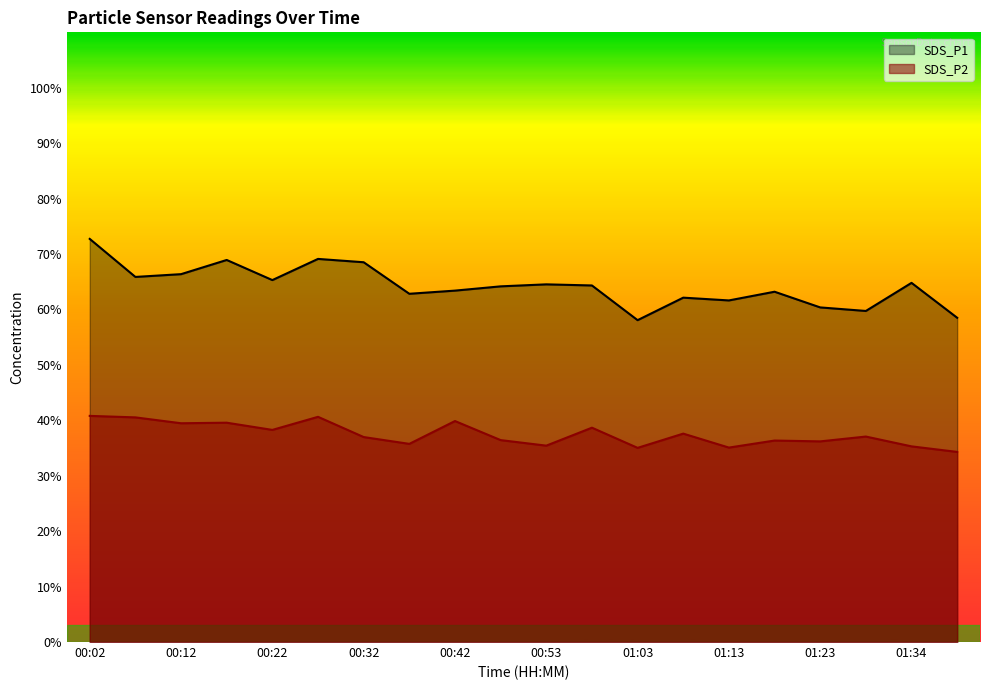

Reading left to right, list all the values displayed in this chart.

SDS_P1: 00:02=72.7	00:07=65.9	00:12=66.4	00:17=68.9	00:22=65.3	00:27=69.1	00:32=68.5	00:37=62.8	00:42=63.4	00:48=64.2	00:53=64.5	00:58=64.3	01:03=58.1	01:08=62.1	01:13=61.6	01:18=63.2	01:23=60.4	01:28=59.7	01:34=64.8	01:39=58.5
SDS_P2: 00:02=40.8	00:07=40.5	00:12=39.5	00:17=39.6	00:22=38.3	00:27=40.6	00:32=37.0	00:37=35.8	00:42=39.9	00:48=36.4	00:53=35.4	00:58=38.7	01:03=35.0	01:08=37.6	01:13=35.1	01:18=36.4	01:23=36.2	01:28=37.1	01:34=35.3	01:39=34.3